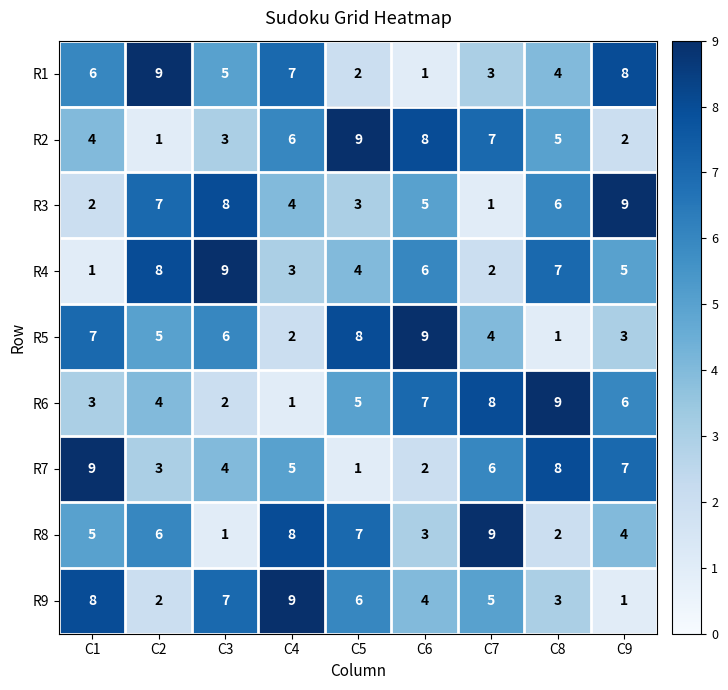

What is the approximate value of R9 at C4?

9